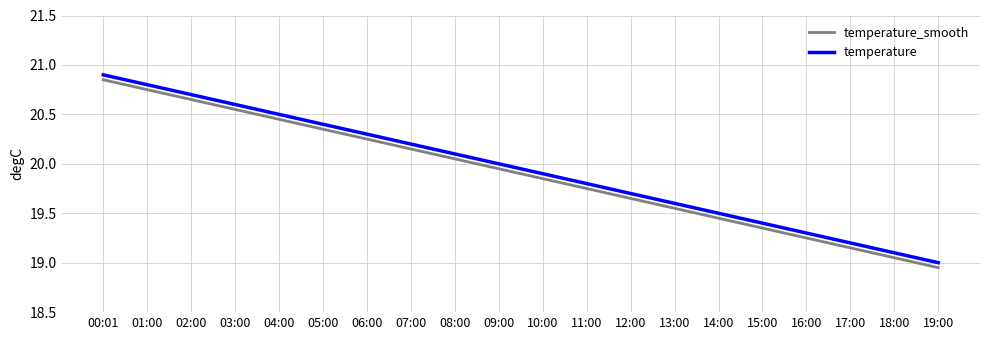

Rank the series by their maximum value, from highest to lowest.

temperature, temperature_smooth